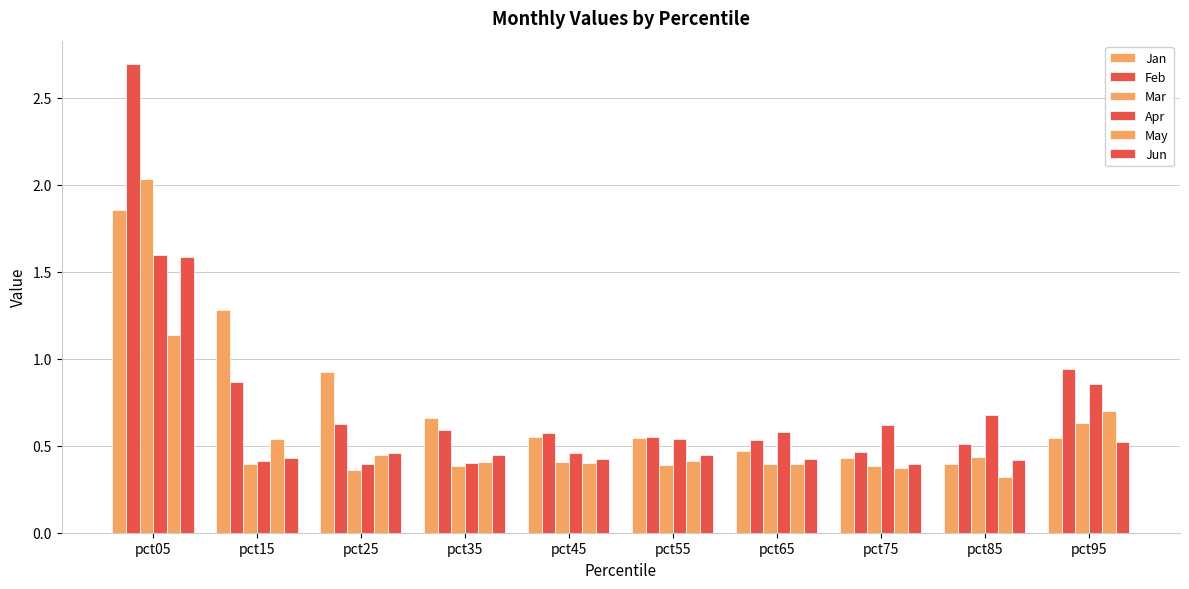

How many distinct data groups are displayed?

6